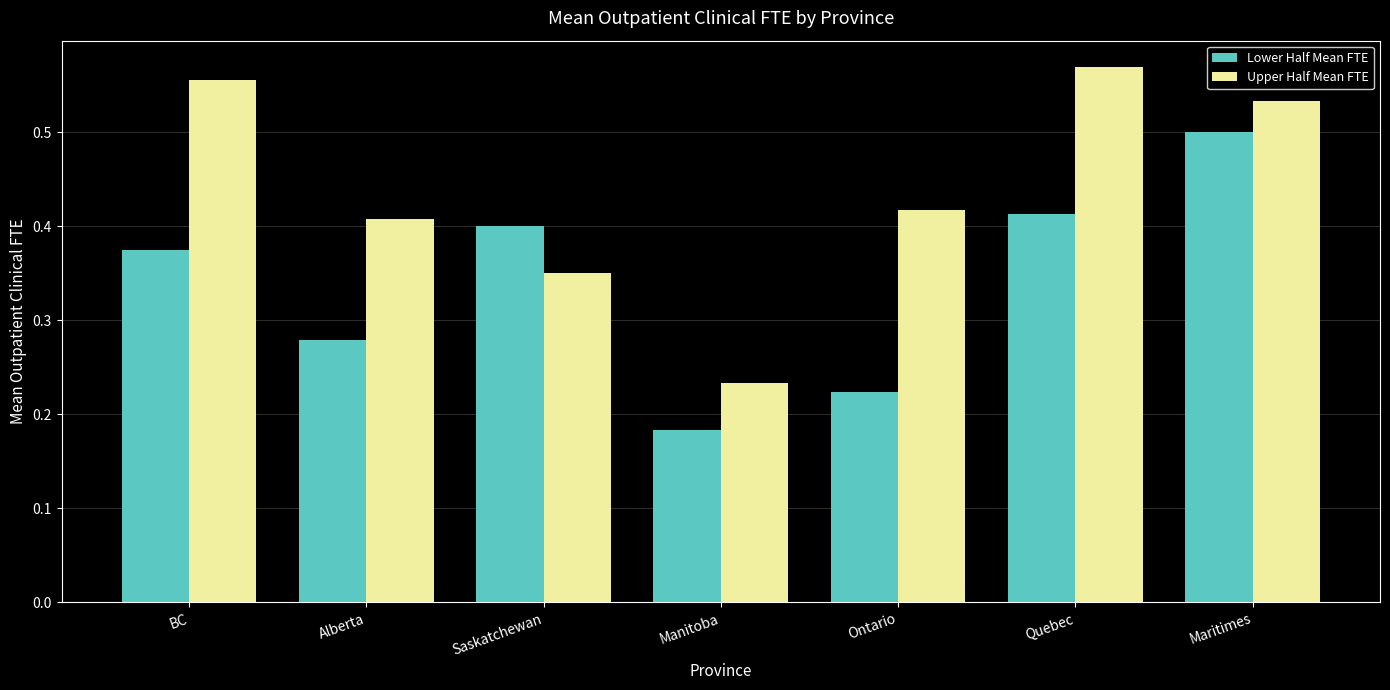

The value of Upper Half Mean FTE at Alberta is 0.4. True or false?

True